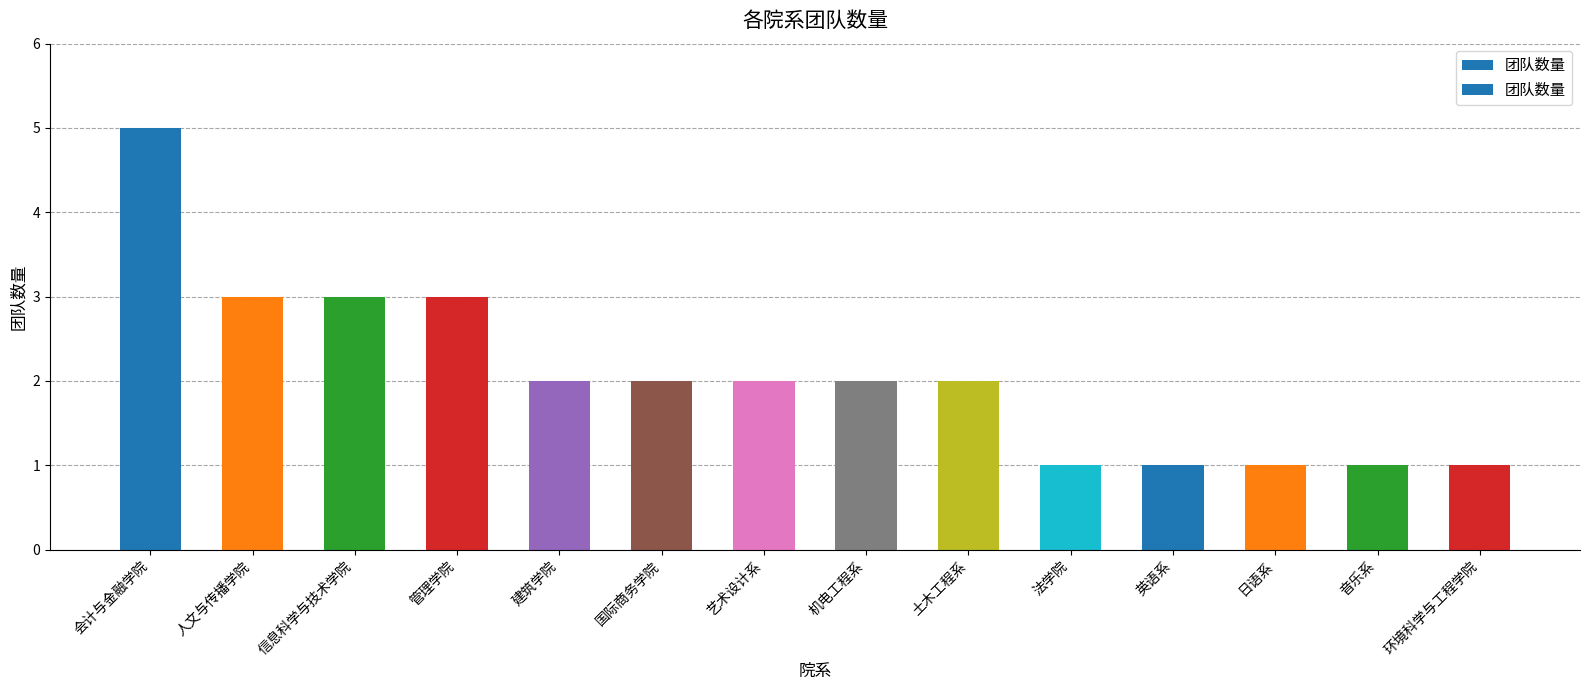

What is the difference between the values at 管理学院 and 会计与金融学院?

2